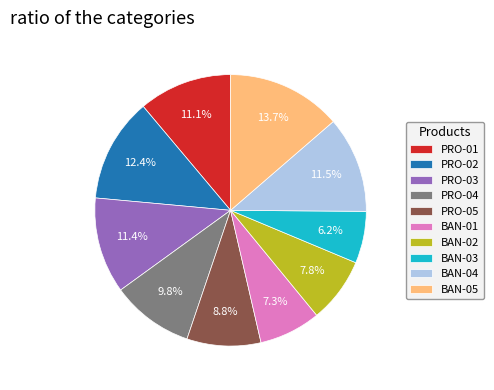

Which slice is the smallest?

BAN-03